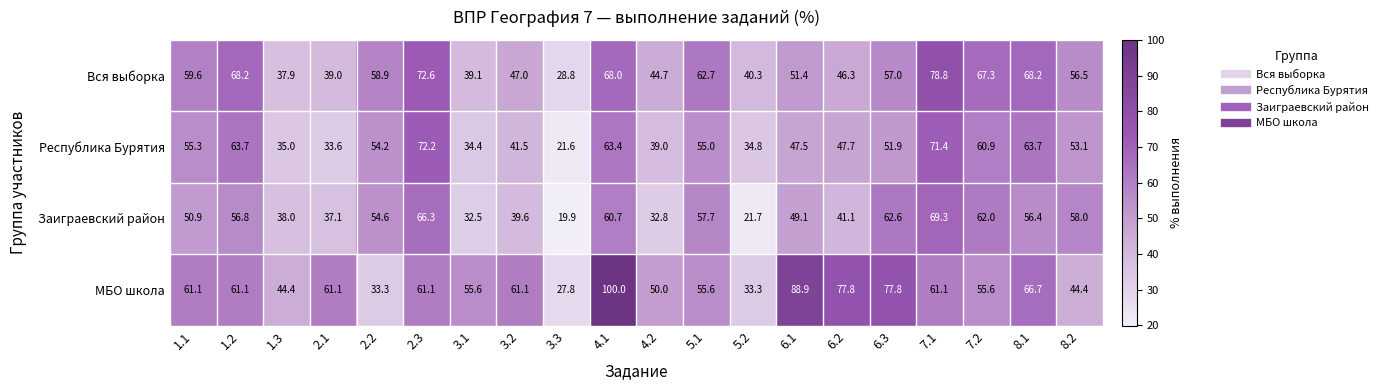

True or false: Республика Бурятия has a value of 47.5 at 6.1.

True